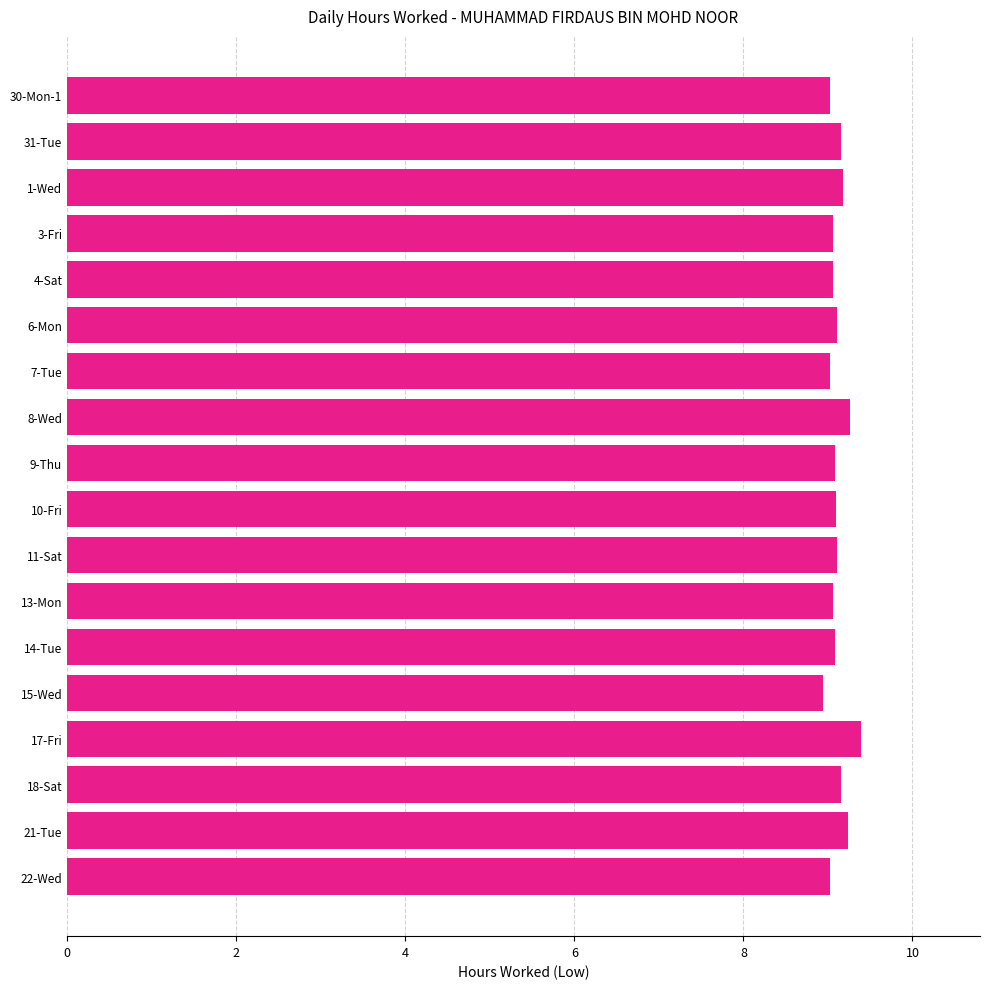

What is the label of the 15th bar from the bottom?

3-Fri